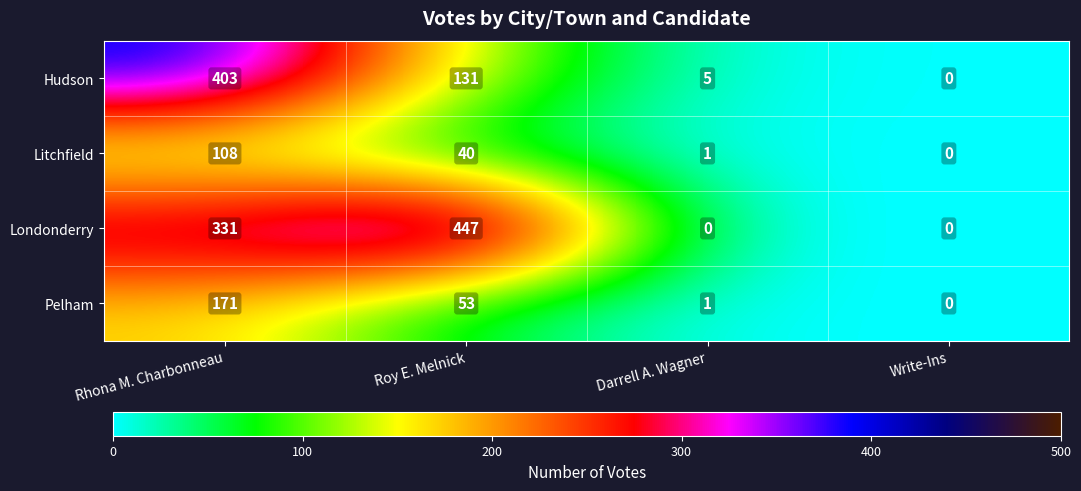

Reading left to right, transcribe all the data shown in this chart.

Hudson: 403	131	5	0
Litchfield: 108	40	1	0
Londonderry: 331	447	0	0
Pelham: 171	53	1	0